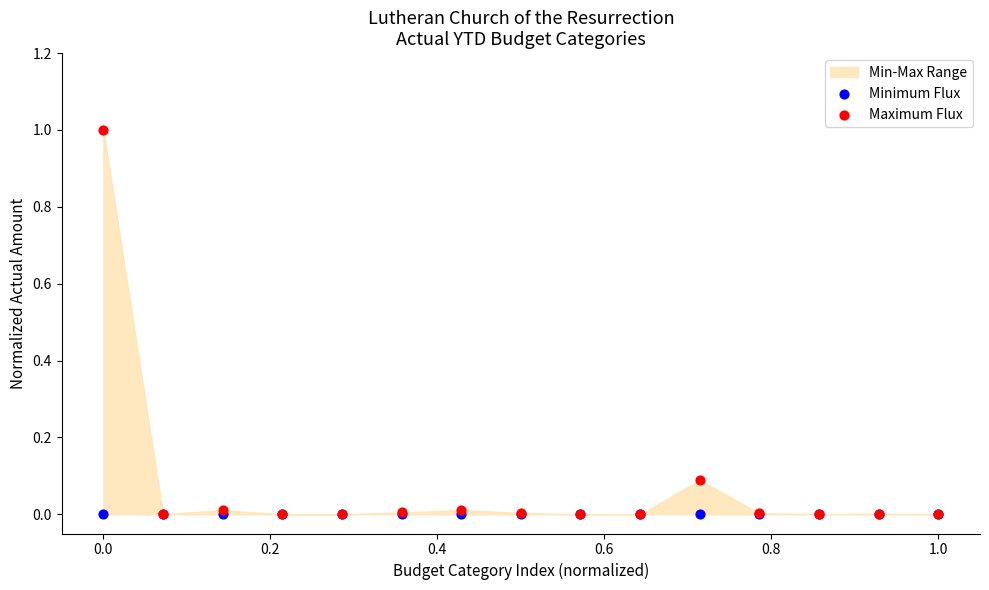

Which series contains the lowest Y value?

Minimum Flux